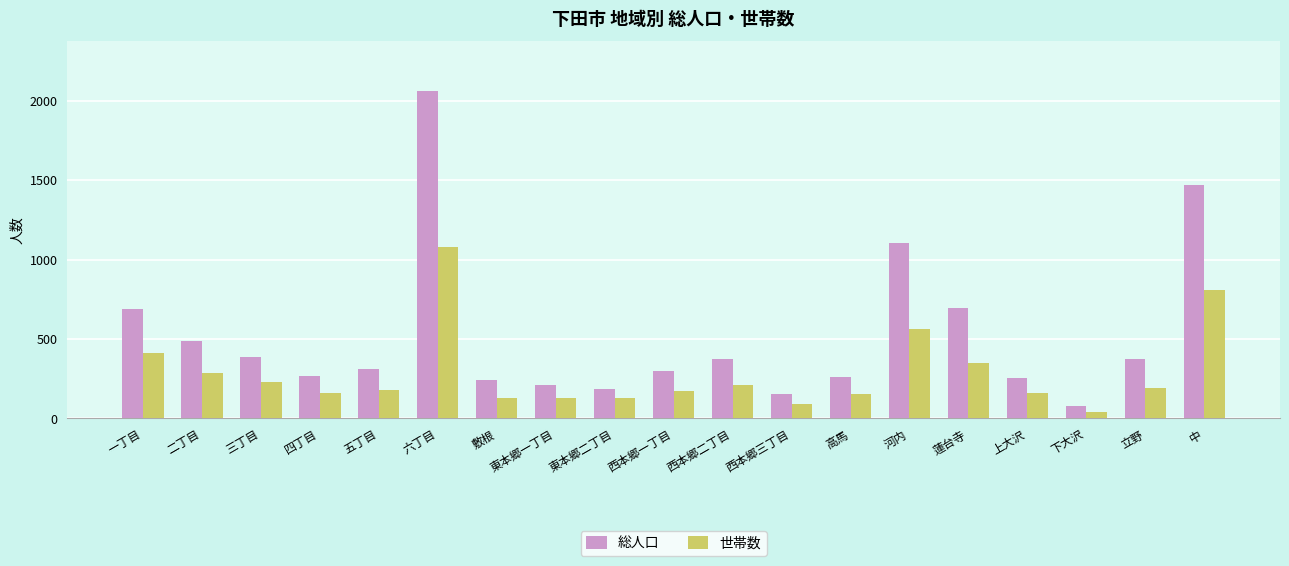

What is the difference between the 世帯数 values at 蓮台寺 and 三丁目?

120